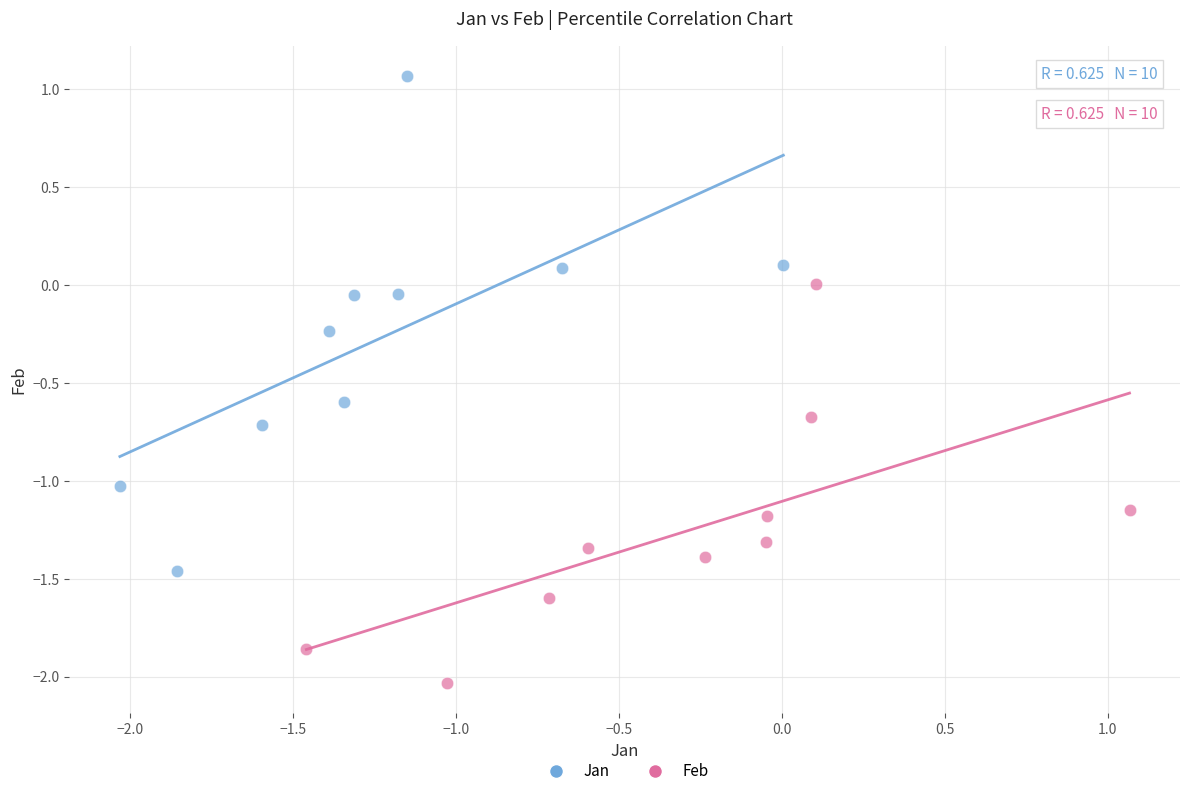

Which series reaches the minimum Y coordinate?

Feb